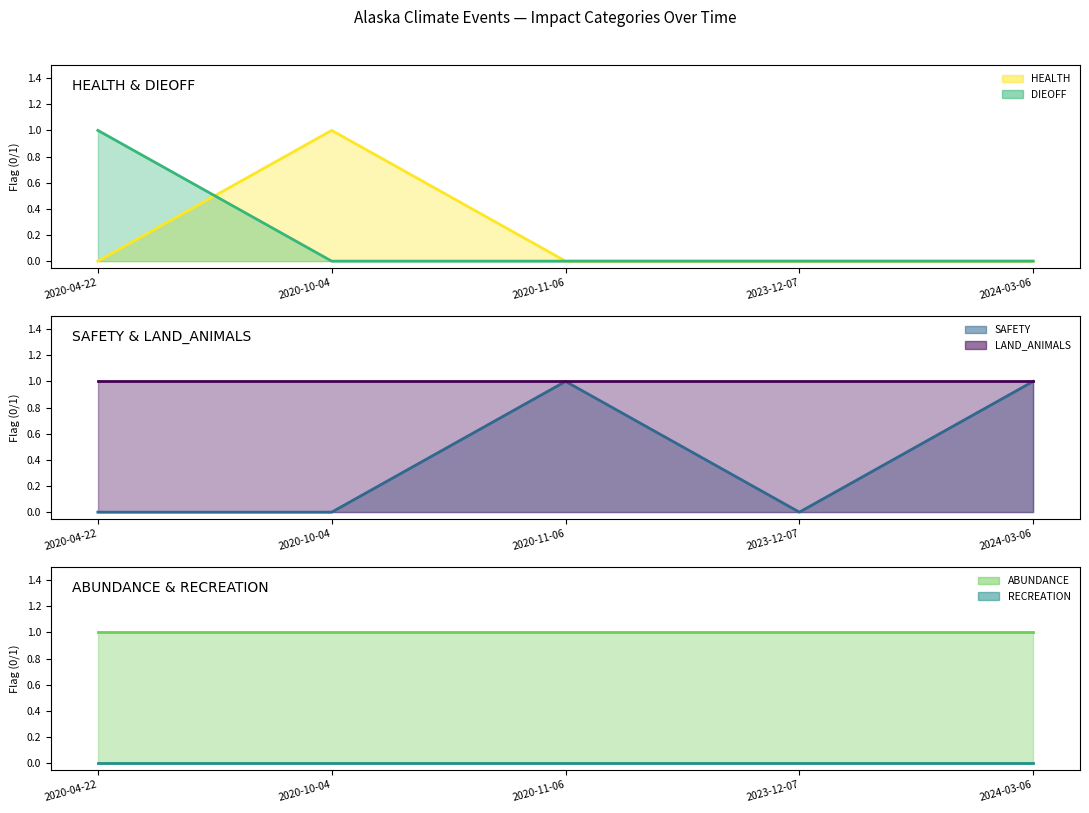

How many intersections are there between HEALTH and SAFETY?

1